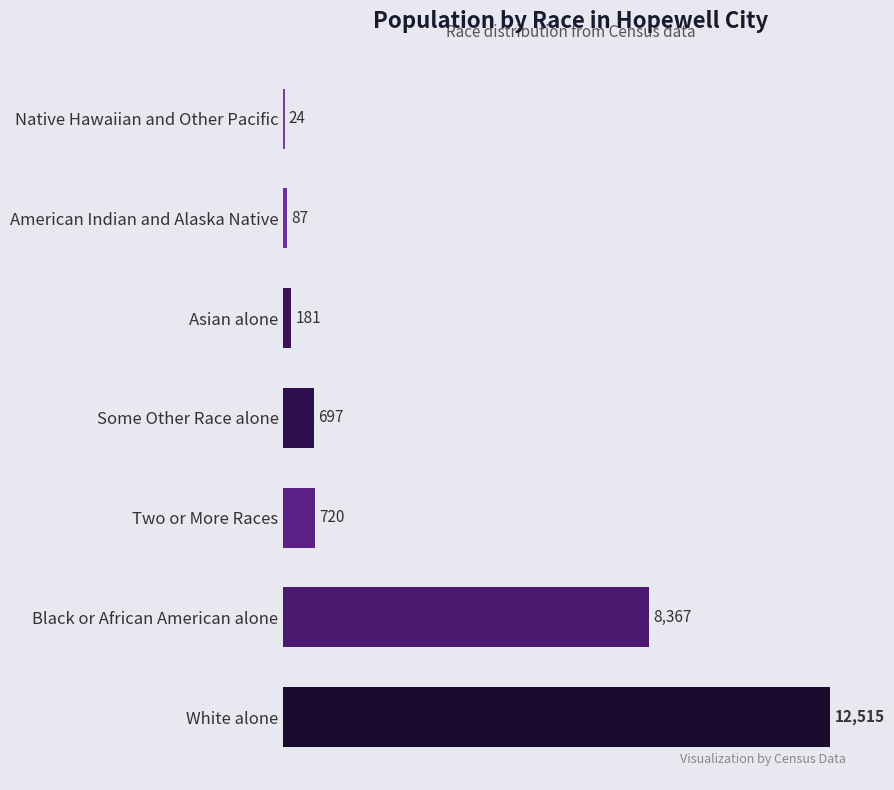

Count the number of categories in the chart.

7